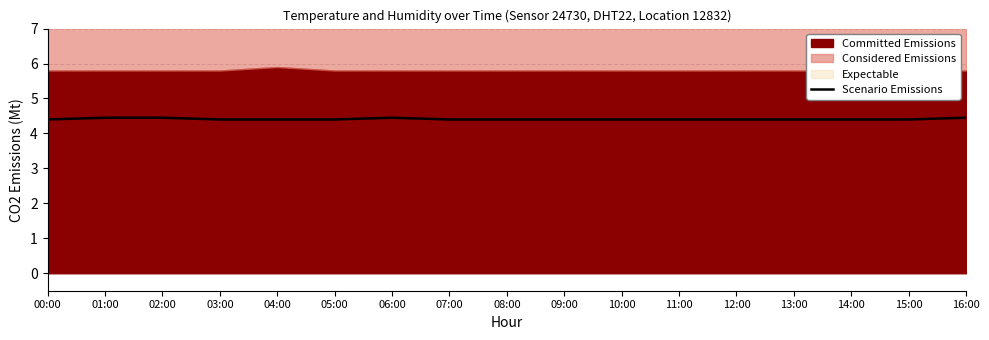

What is the highest value of the Scenario Emissions series?

4.5